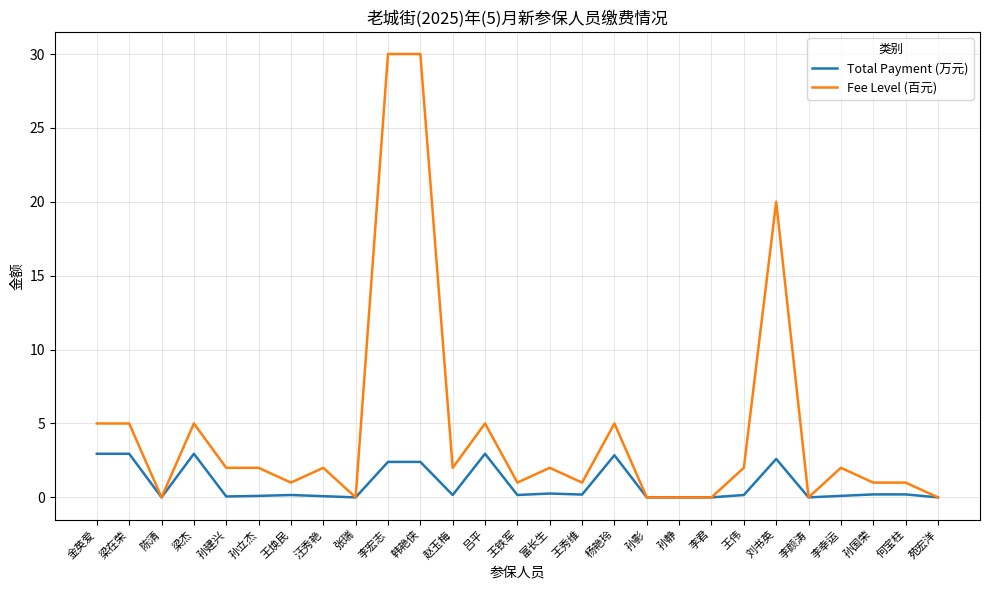

Where is the first local minimum for Fee Level (百元)?

陈清